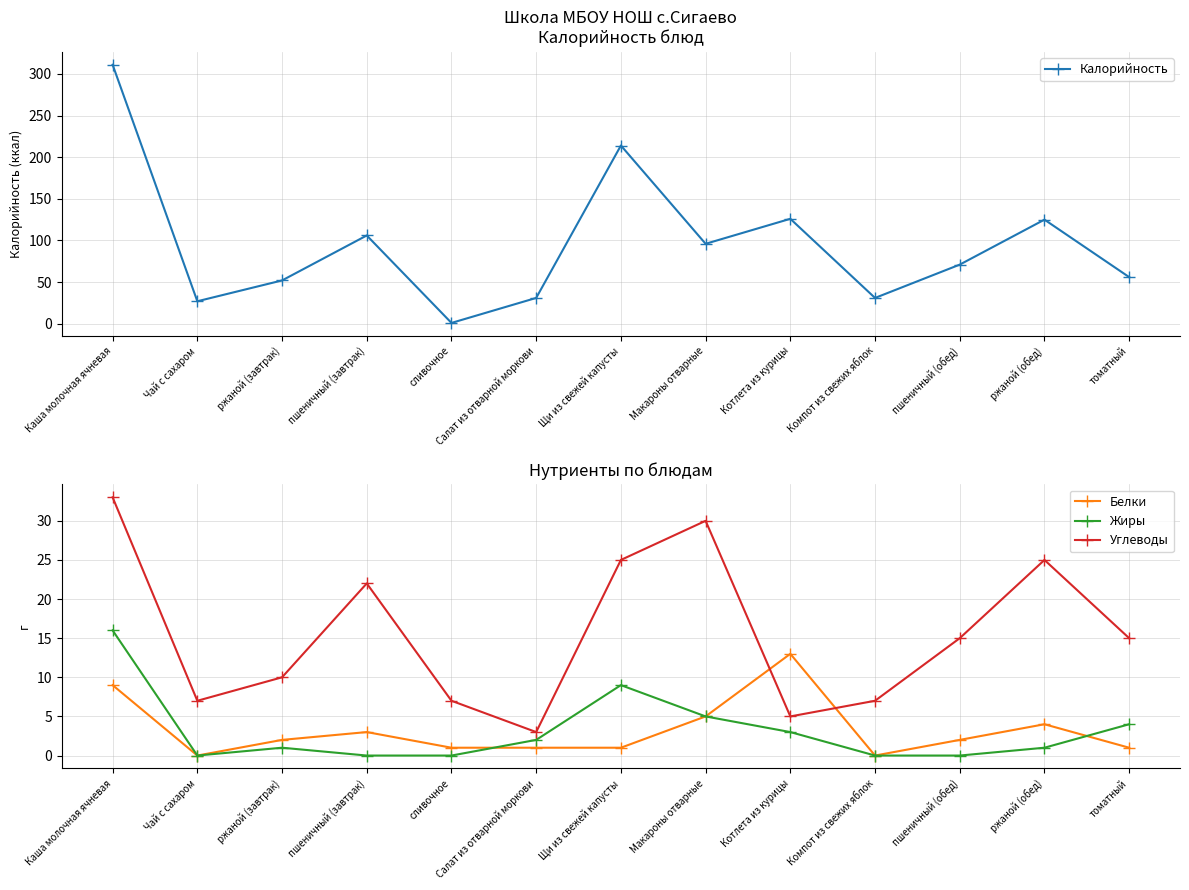

Reading left to right, list all the values displayed in this chart.

Калорийность: Каша молочная ячневая=311	Чай с сахаром=27	ржаной (завтрак)=52	пшеничный (завтрак)=106	сливочное=1	Салат из отварной моркови=31	Щи из свежей капусты=214	Макароны отварные=96	Котлета из курицы=126	Компот из свежих яблок=31	пшеничный (обед)=71	ржаной (обед)=125	томатный=56
Белки: Каша молочная ячневая=9	Чай с сахаром=0	ржаной (завтрак)=2	пшеничный (завтрак)=3	сливочное=1	Салат из отварной моркови=1	Щи из свежей капусты=1	Макароны отварные=5	Котлета из курицы=13	Компот из свежих яблок=0	пшеничный (обед)=2	ржаной (обед)=4	томатный=1
Жиры: Каша молочная ячневая=16	Чай с сахаром=0	ржаной (завтрак)=1	пшеничный (завтрак)=0	сливочное=0	Салат из отварной моркови=2	Щи из свежей капусты=9	Макароны отварные=5	Котлета из курицы=3	Компот из свежих яблок=0	пшеничный (обед)=0	ржаной (обед)=1	томатный=4
Углеводы: Каша молочная ячневая=33	Чай с сахаром=7	ржаной (завтрак)=10	пшеничный (завтрак)=22	сливочное=7	Салат из отварной моркови=3	Щи из свежей капусты=25	Макароны отварные=30	Котлета из курицы=5	Компот из свежих яблок=7	пшеничный (обед)=15	ржаной (обед)=25	томатный=15